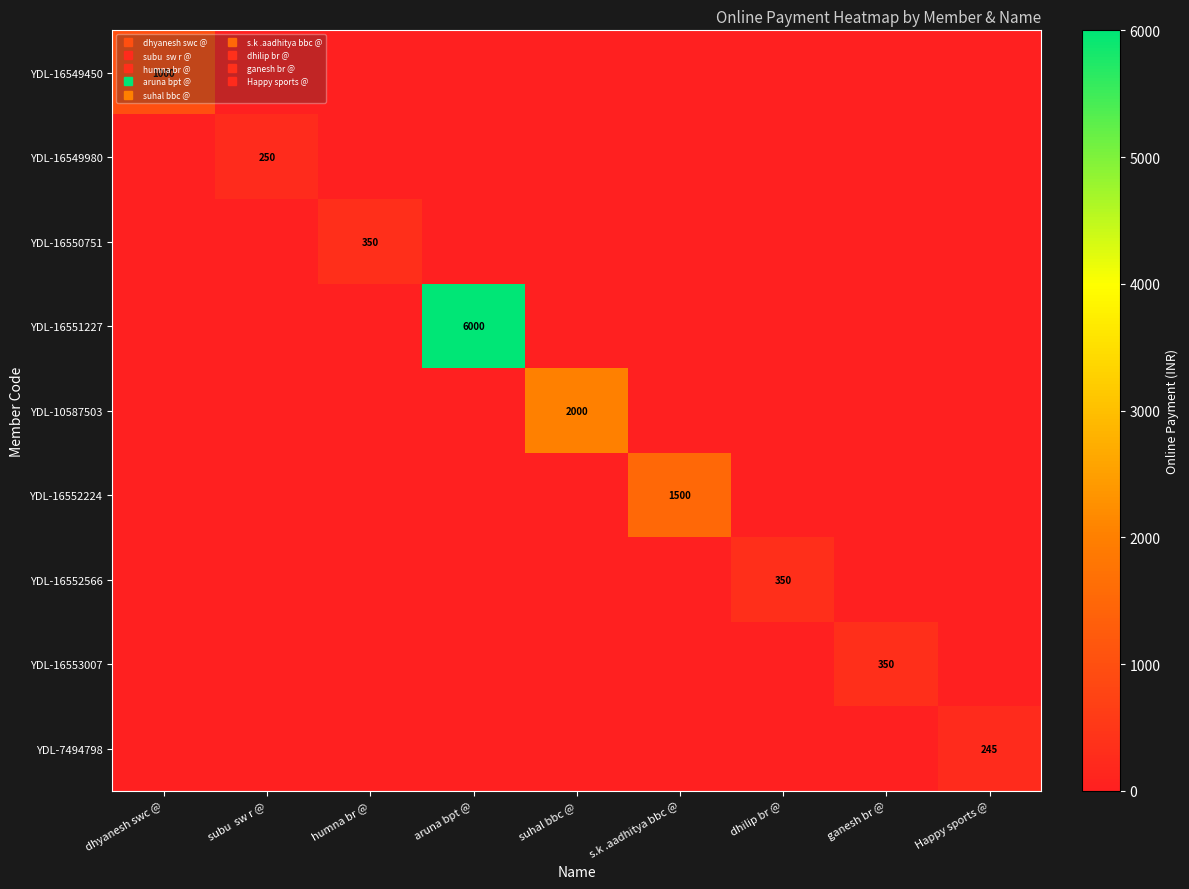

At how many categories does at least one series exceed 5612?

1